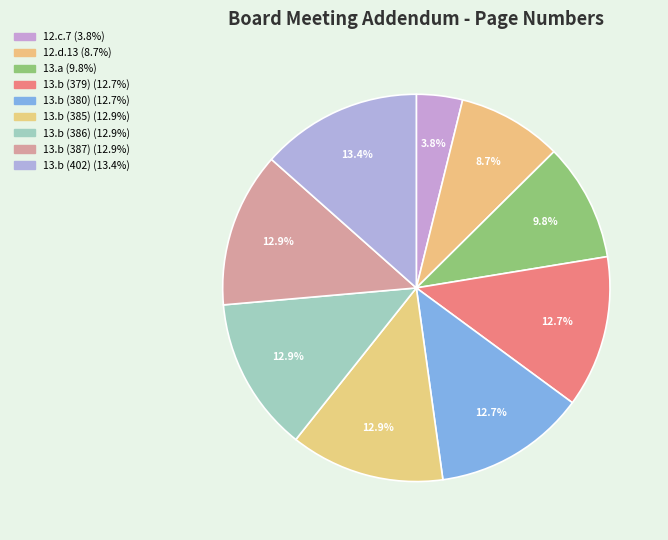

What percentage is NOT represented by 13.b (386)?

87.1%